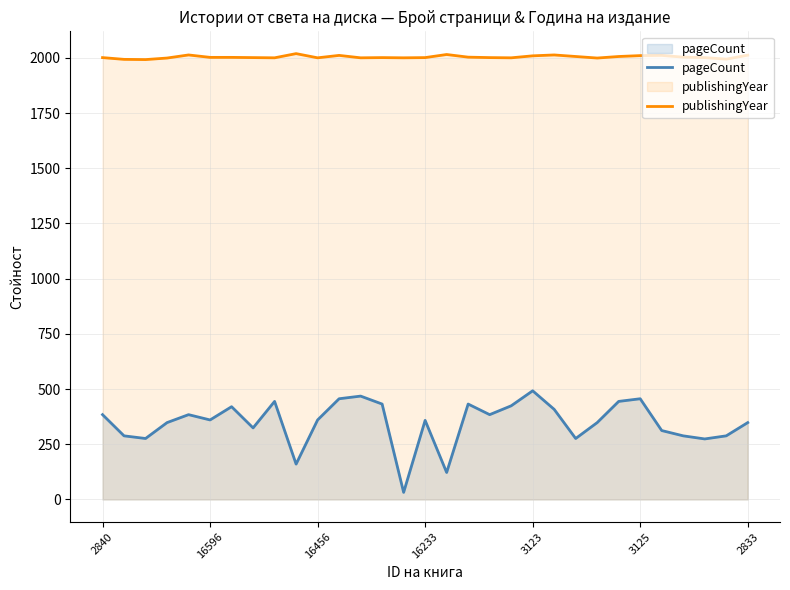

Which series has the widest spread of values?

pageCount